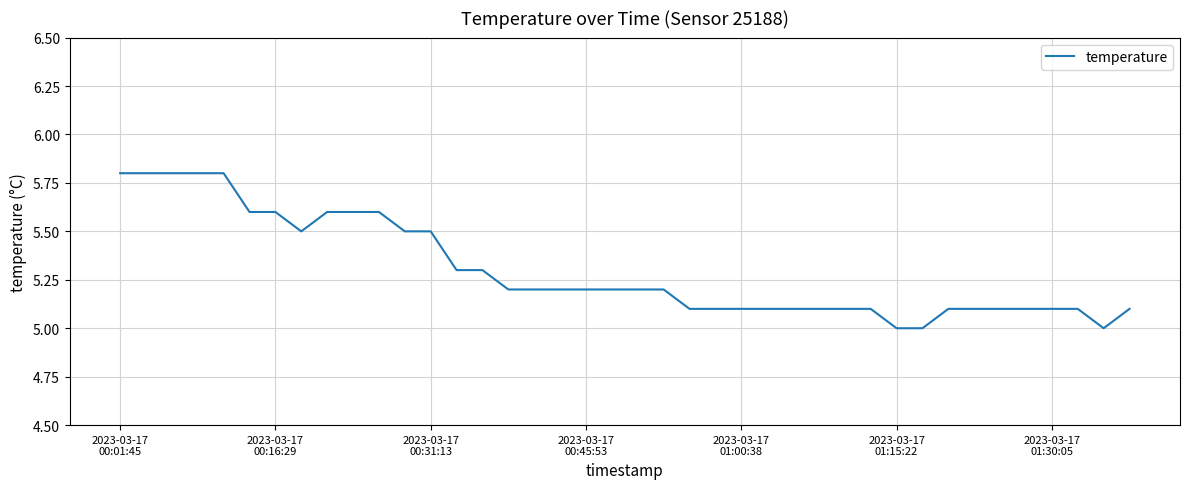

What is the minimum value shown in the chart?

5.0